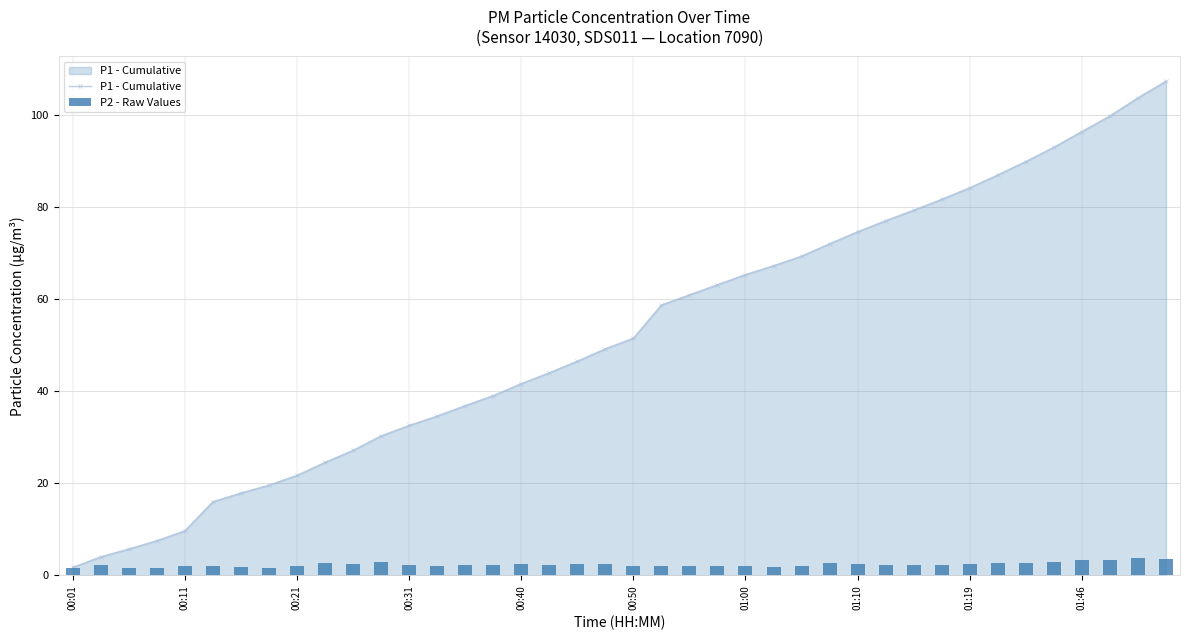

Which series has the largest total across all categories?

P1 - Cumulative